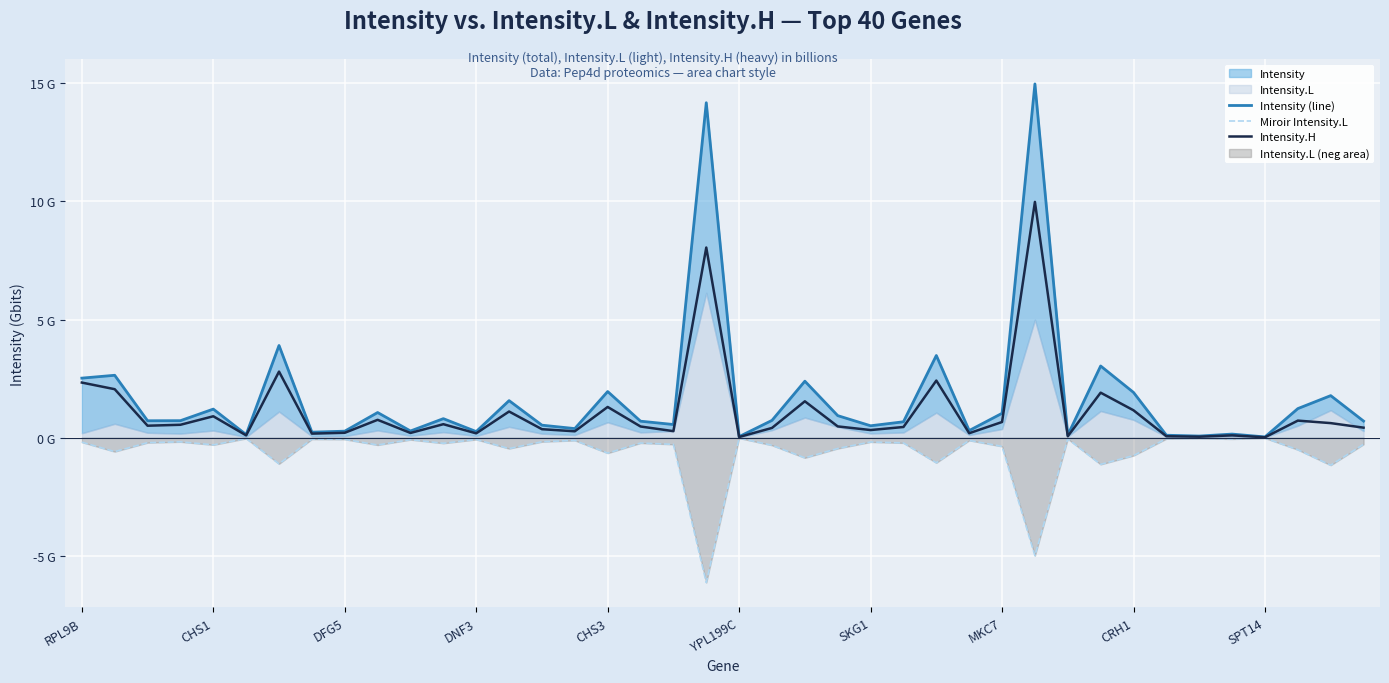

Which series has the largest total across all categories?

Intensity (line)